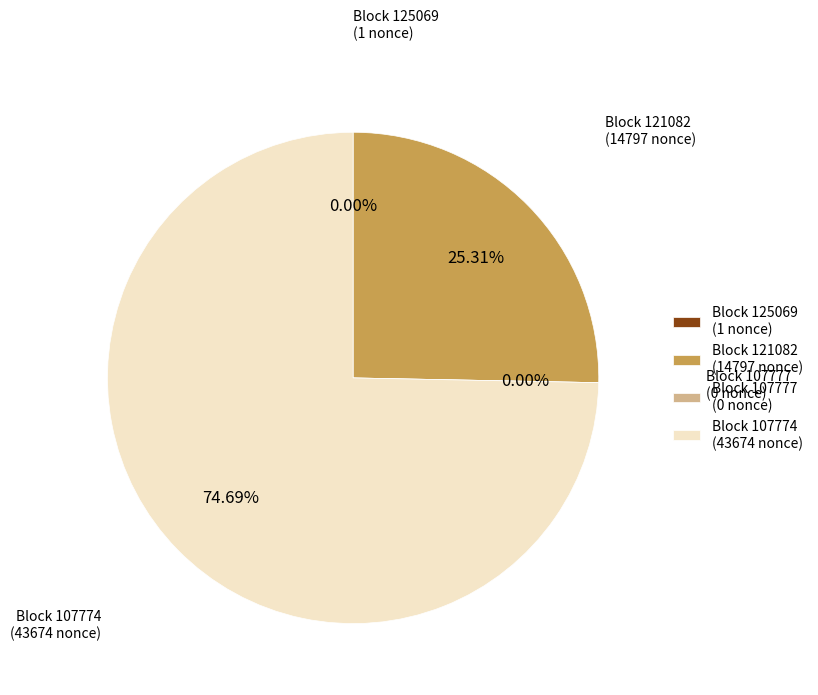

What is the change in value from 121082 to 107777?

-14797